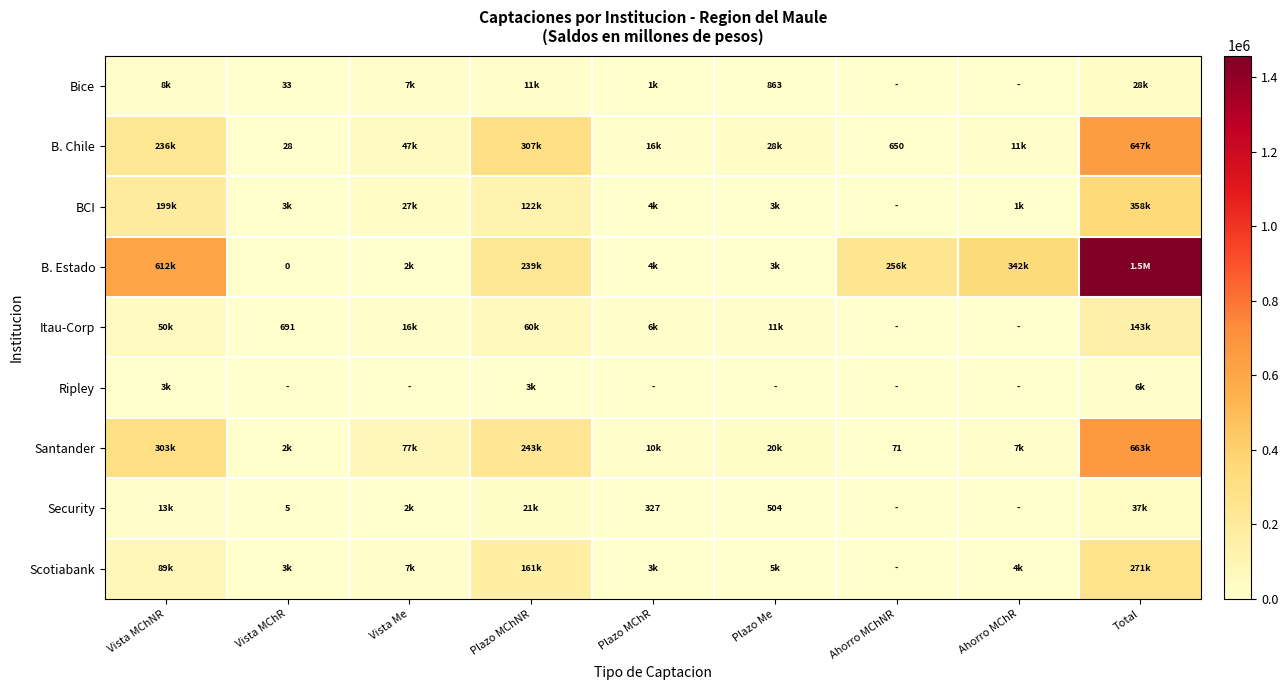

List the series in order of their peak value, lowest first.

Ripley, Bice, Security, Itau-Corp, Scotiabank, BCI, B. Chile, Santander, B. Estado